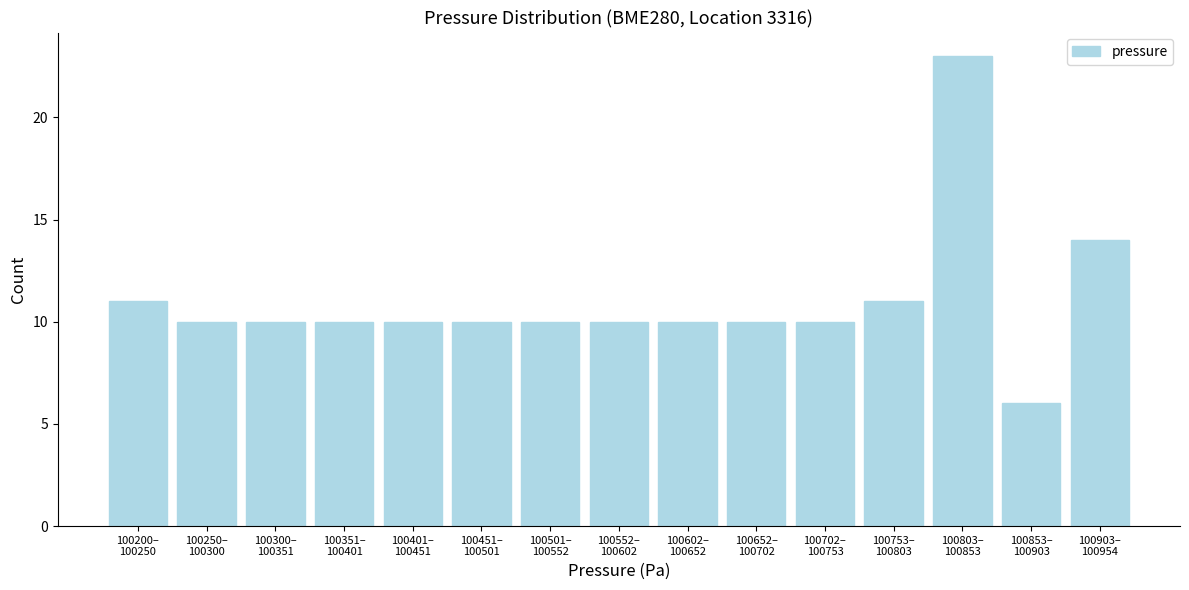

Reading left to right, transcribe all the data shown in this chart.

11	10	10	10	10	10	10	10	10	10	10	11	23	6	14